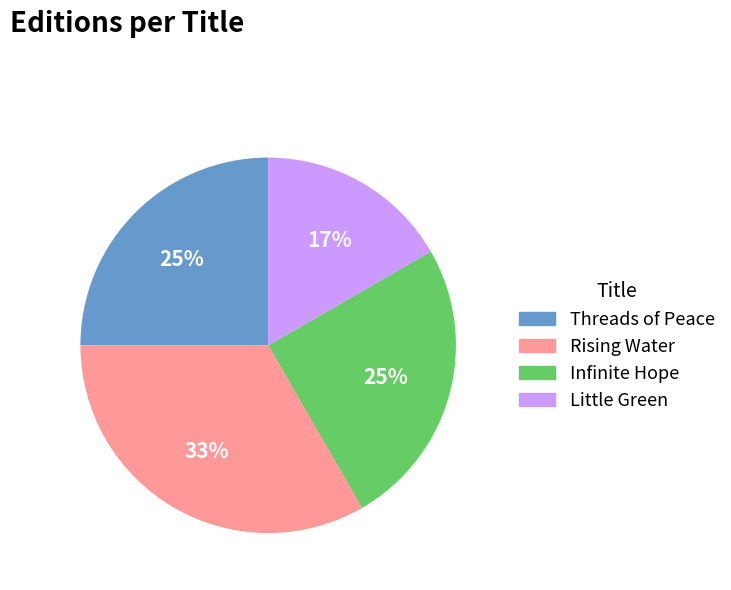

Approximately how many times larger is the value at Little Green compared to Rising Water?

0.5